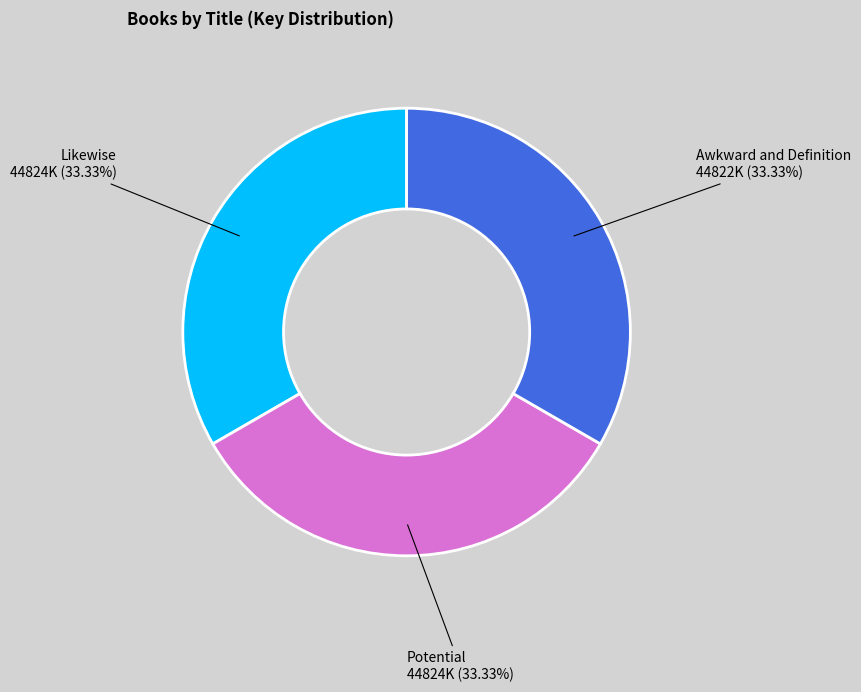

How many segments does this pie chart have?

3